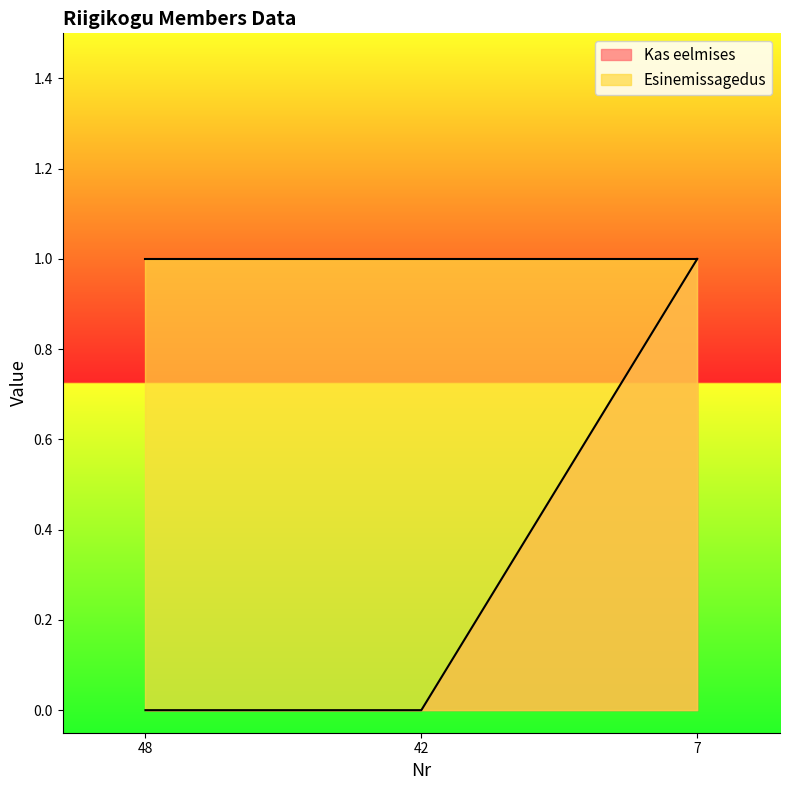

What is the value of the 3rd point from the left?

1